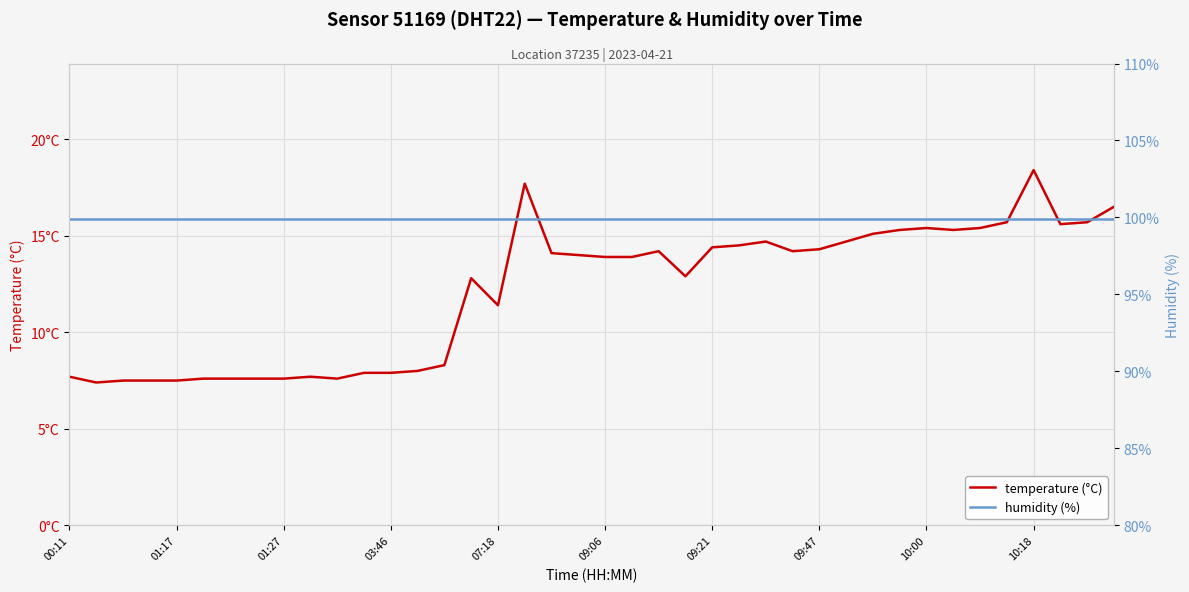

Which series changed the most between 15 and 39?

temperature (°C)